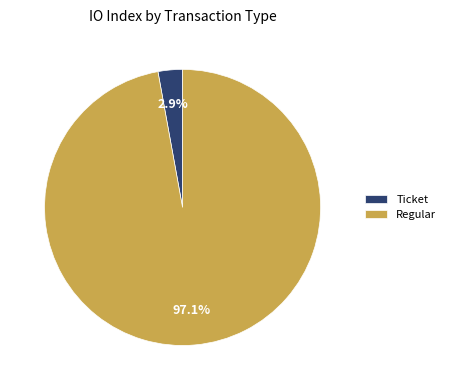

Does Ticket represent more than half of the total?

No